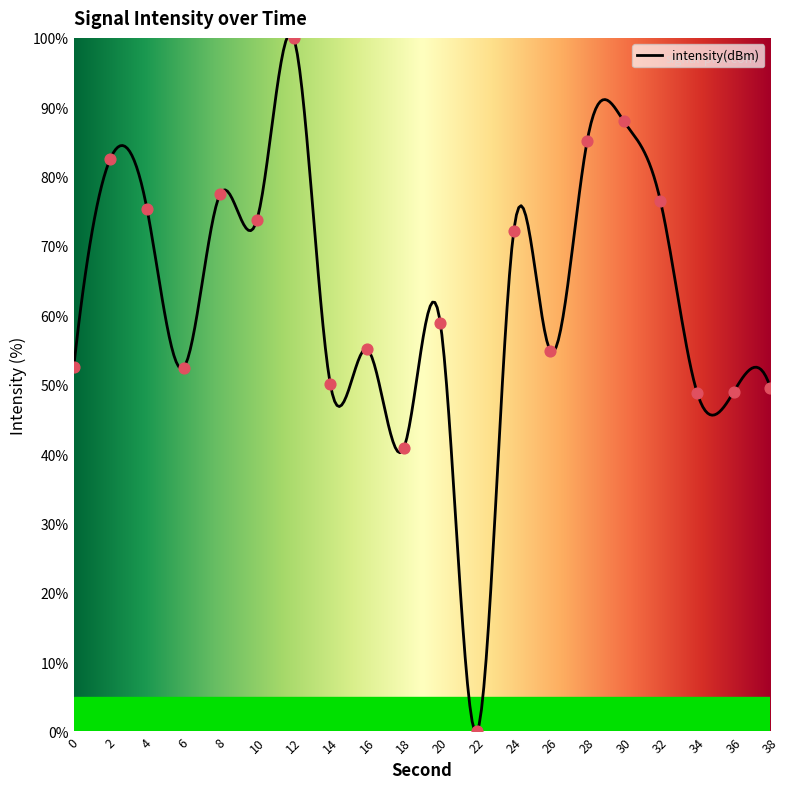

What is the change in value from 0 to 30?

+35.5